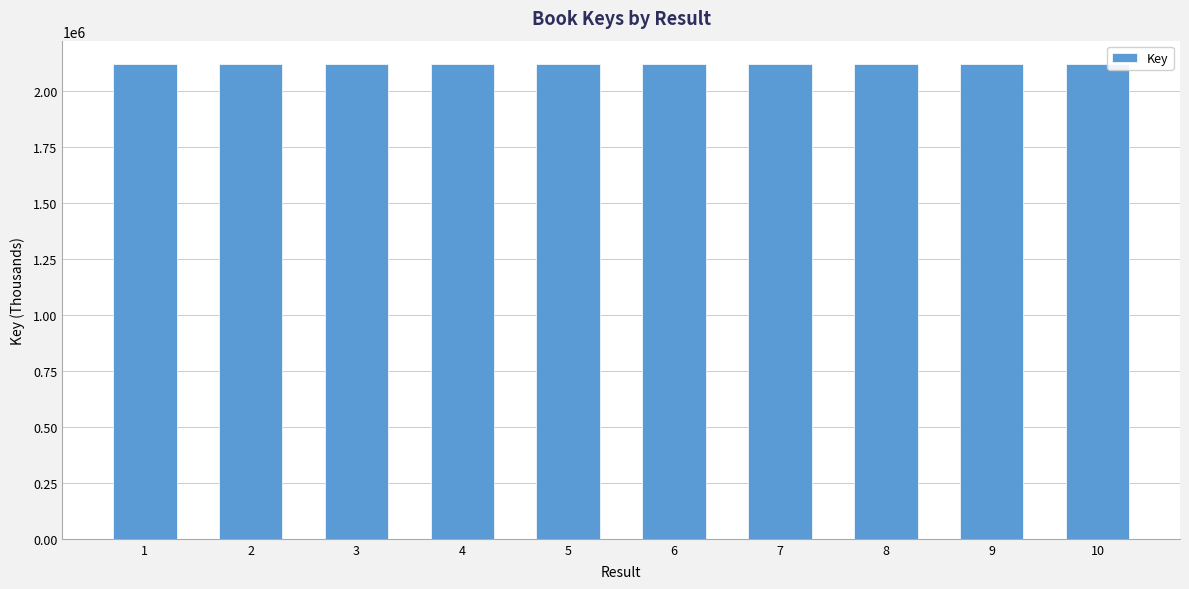

What is the ratio of the value at 5 to the value at 9?

1.0